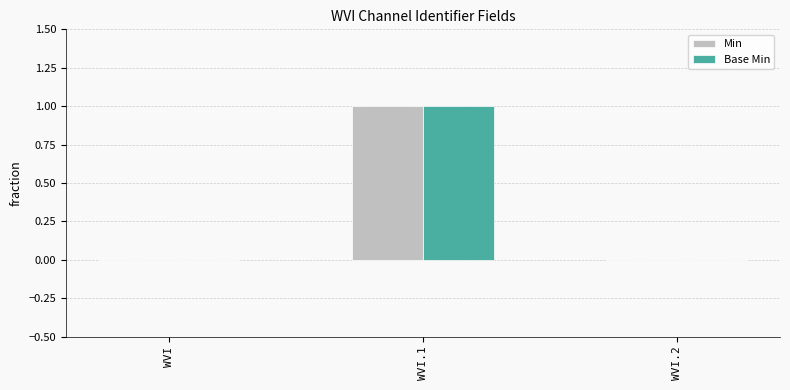

Are the bars grouped side by side (vs. stacked)?

Yes